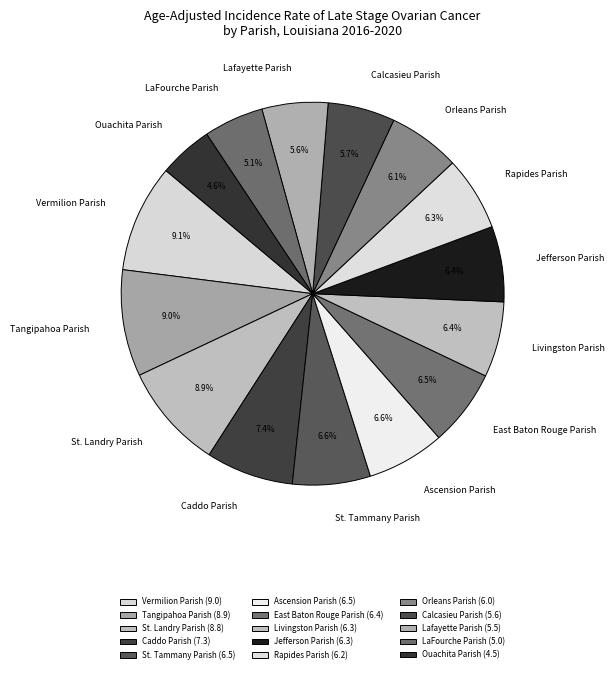

To the nearest percent, what portion does Livingston Parish represent?

6%